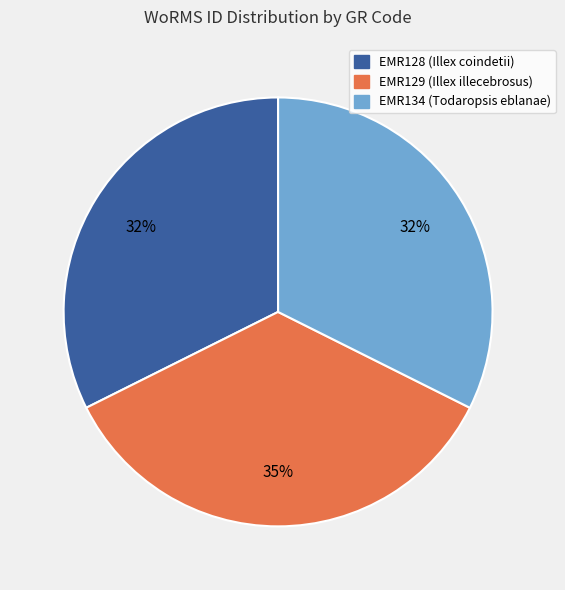

Between EMR129 (Illex illecebrosus) and EMR128 (Illex coindetii), which is larger?

EMR129 (Illex illecebrosus)